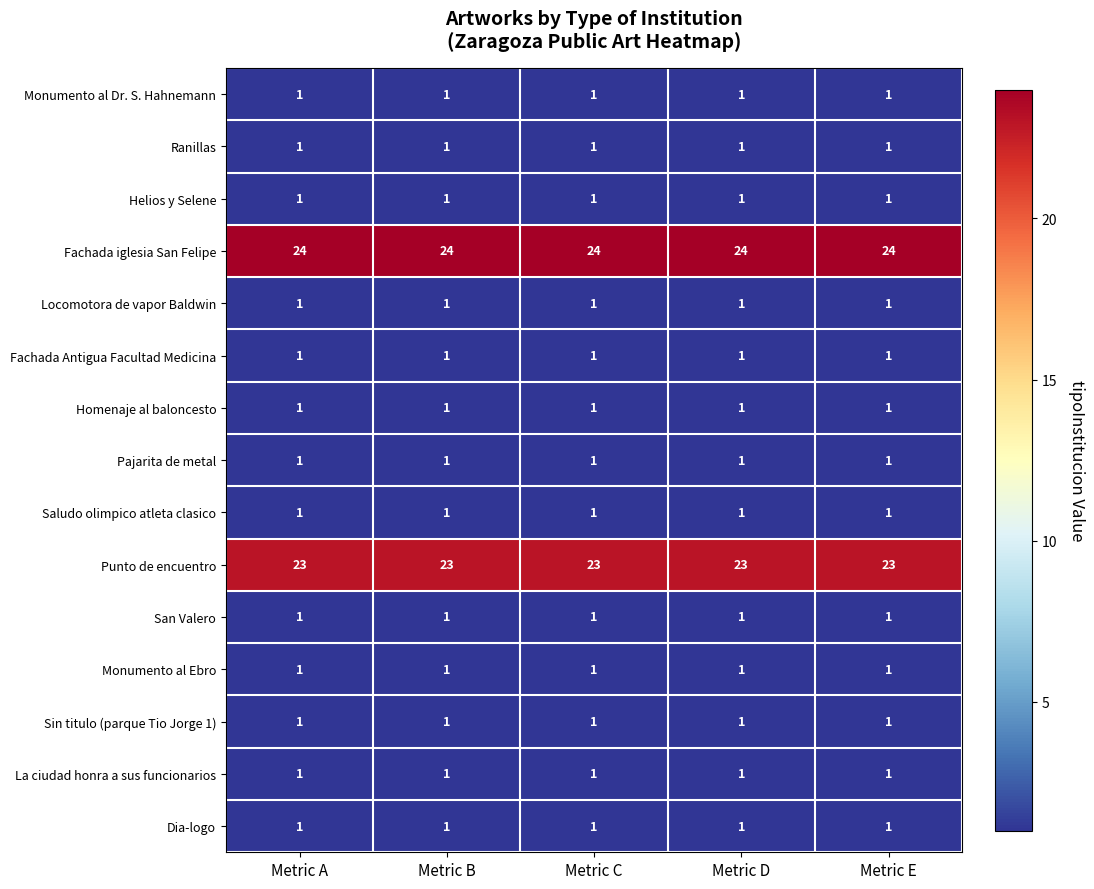

What is the greatest value displayed?

24